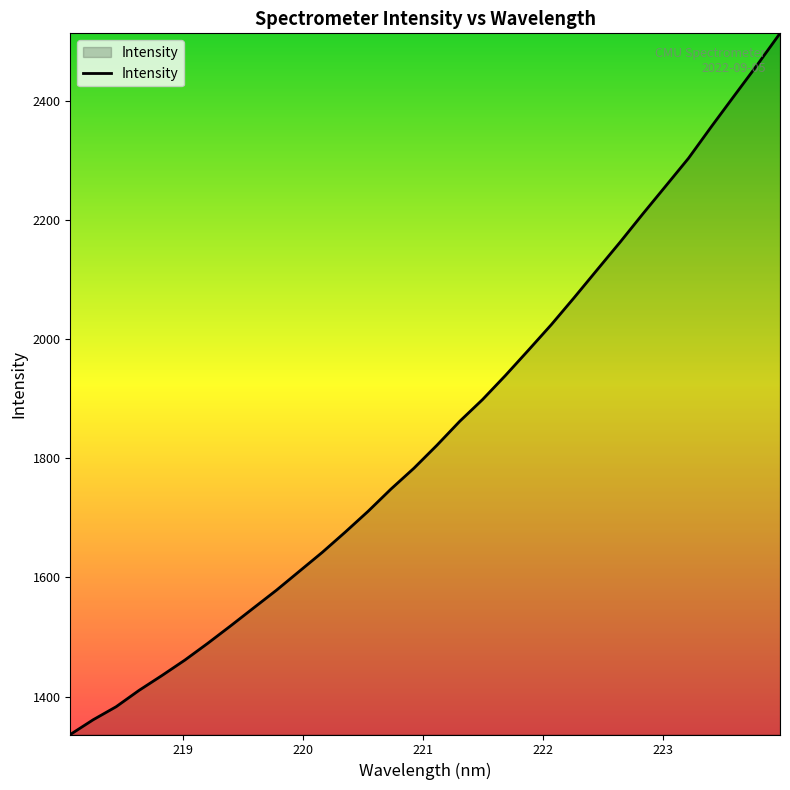

What is the difference between the maximum and minimum values?

1178.0